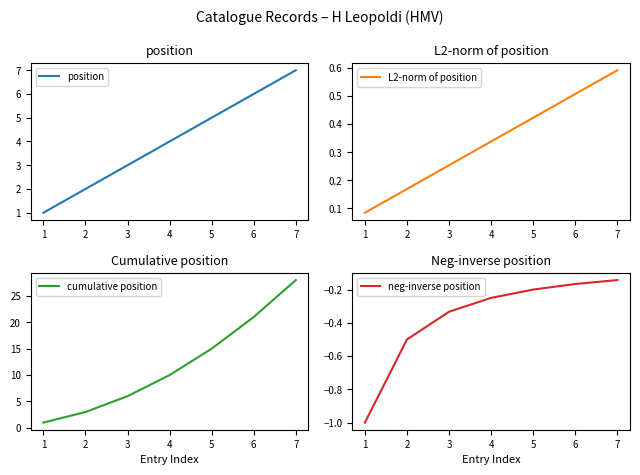

True or false: position has more than 0 interior local peaks.

False